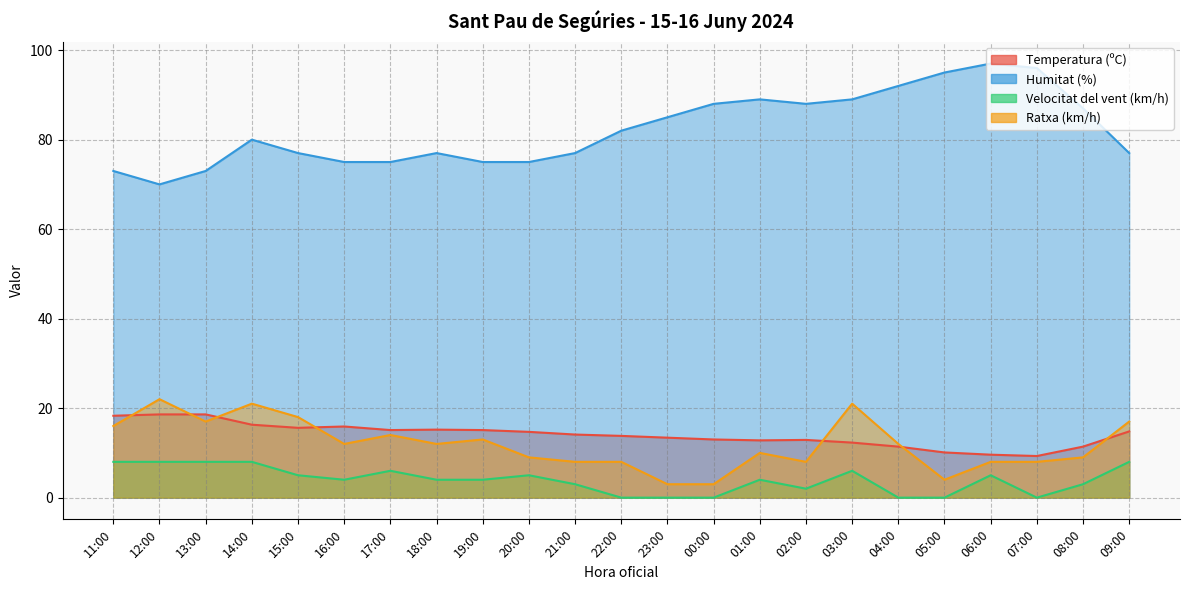

What is the sum of all Temperatura (ºC) values?

322.3